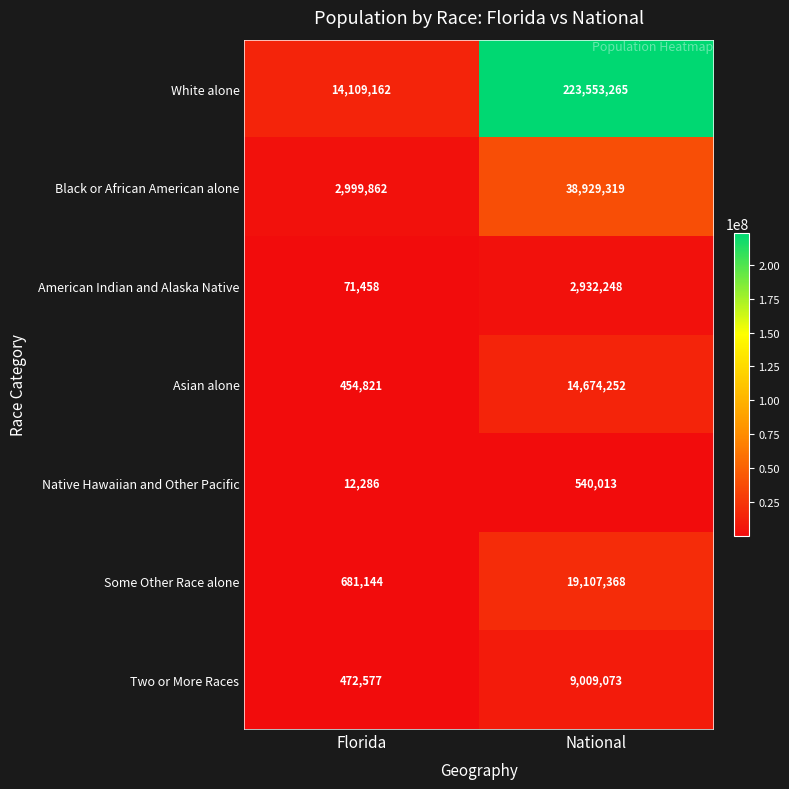

Reading left to right, list all the values displayed in this chart.

White alone: Florida=14109162	National=223553265
Black or African American alone: Florida=2999862	National=38929319
American Indian and Alaska Native: Florida=71458	National=2932248
Asian alone: Florida=454821	National=14674252
Native Hawaiian and Other Pacific: Florida=12286	National=540013
Some Other Race alone: Florida=681144	National=19107368
Two or More Races: Florida=472577	National=9009073